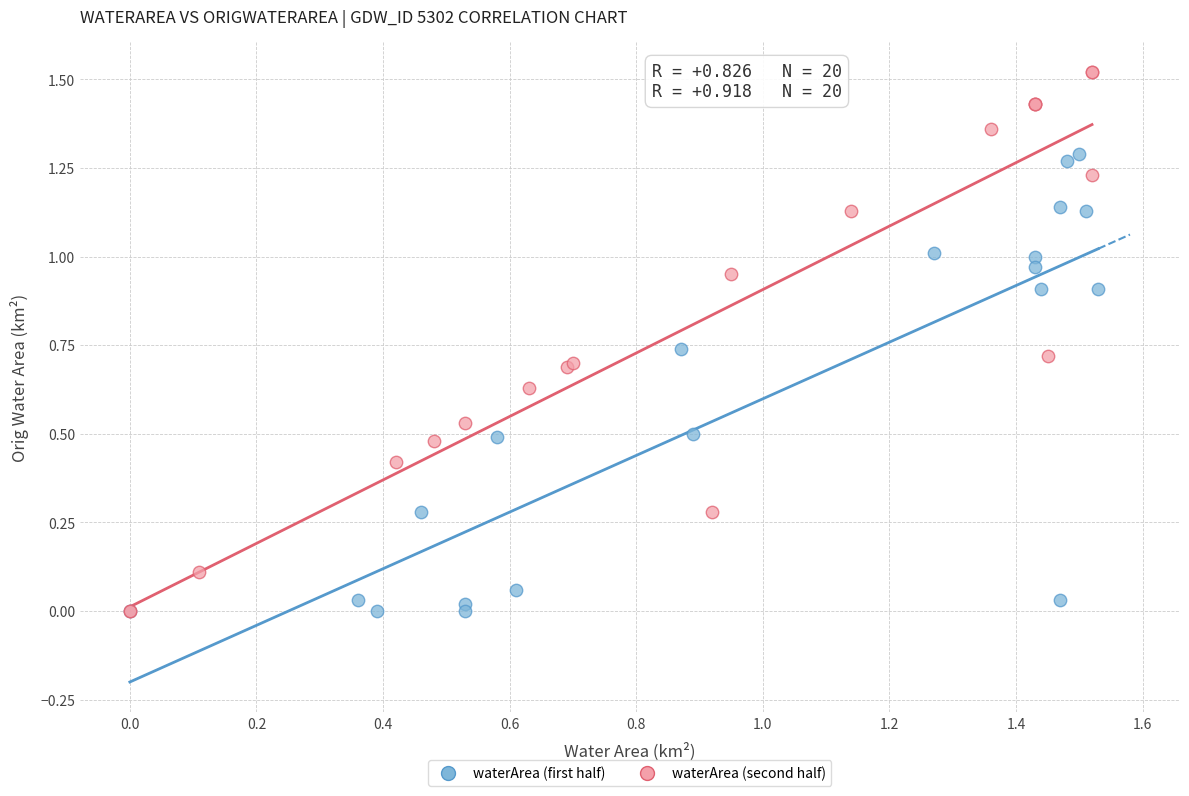

Which series contains the highest Y value?

waterArea (second half)